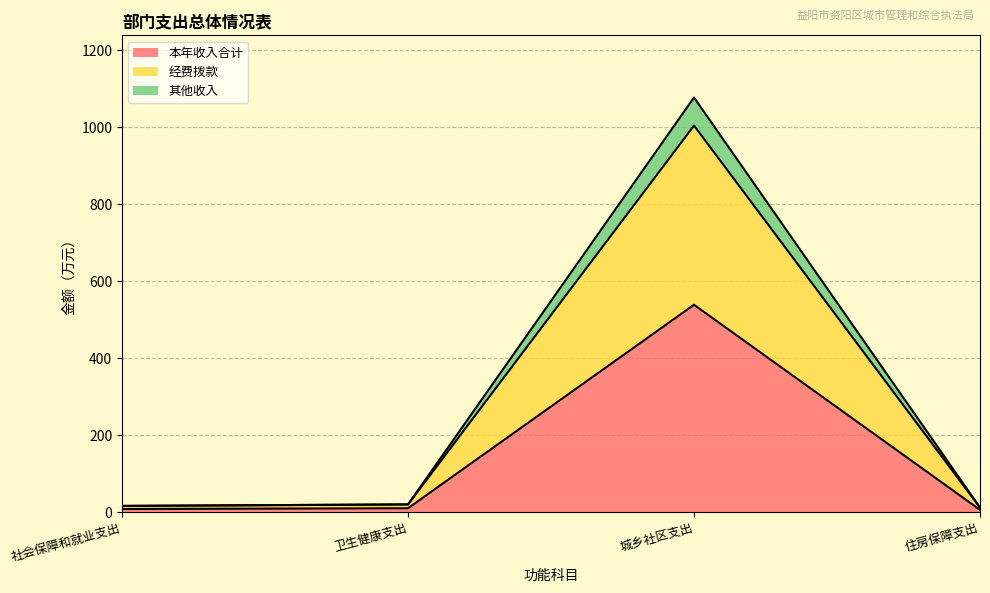

Reading left to right, list all the values displayed in this chart.

本年收入合计: 8.0	9.9	538.9	5.8
经费拨款: 15.9	19.8	1004.7	11.6
其他收入: 15.9	19.8	1077.7	11.6